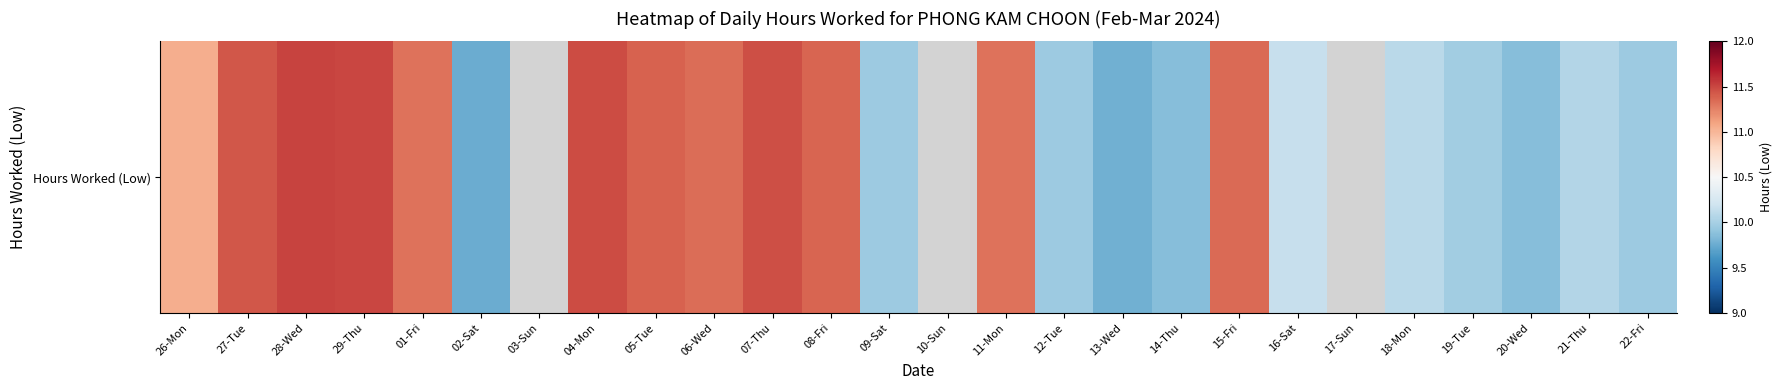

Count the number of values greater than 10.

15